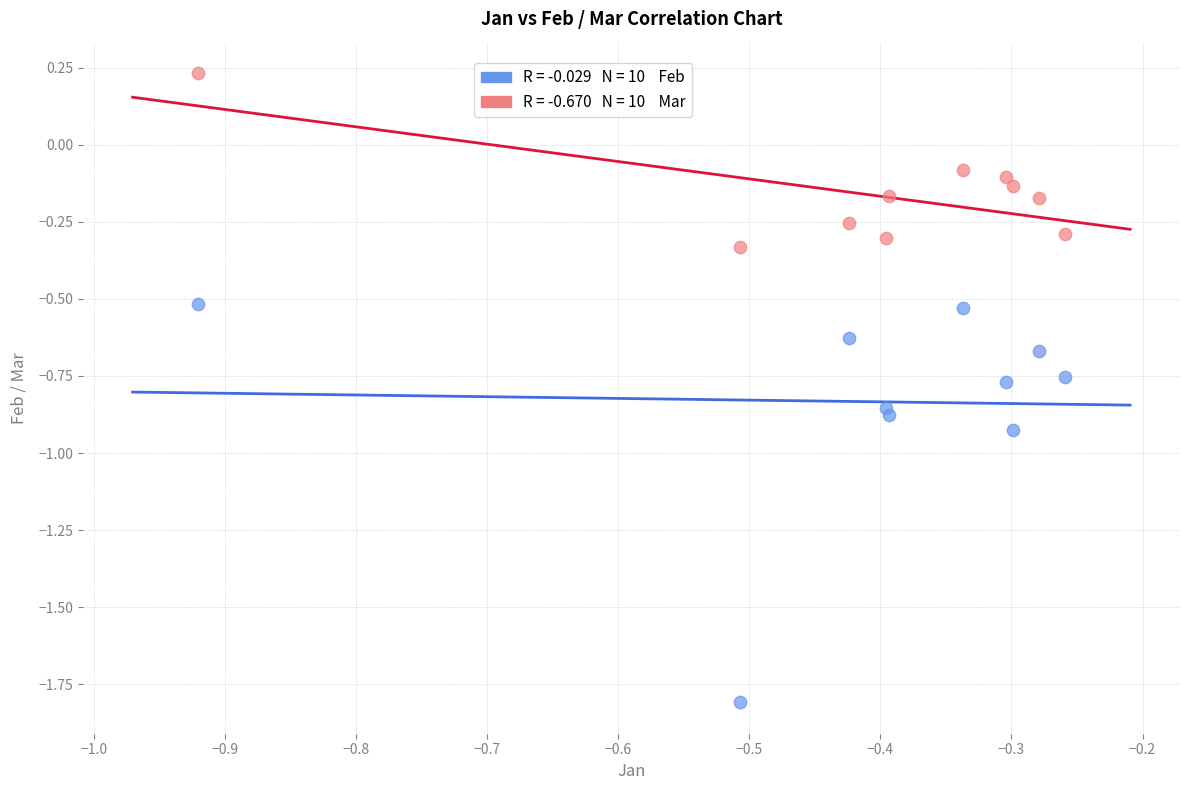

Across all data points, what is the range of Y values (max minus min)?

2.0